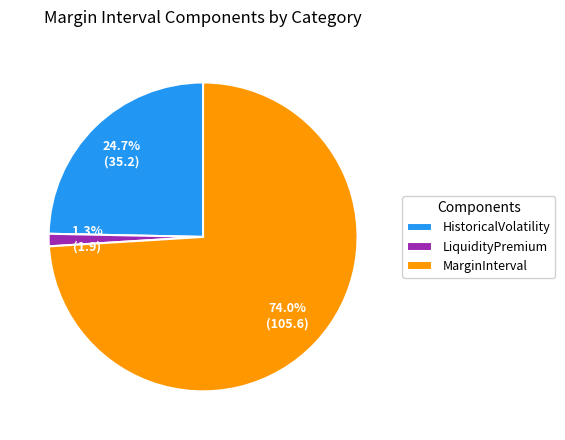

Which slice represents more than half of the pie?

MarginInterval